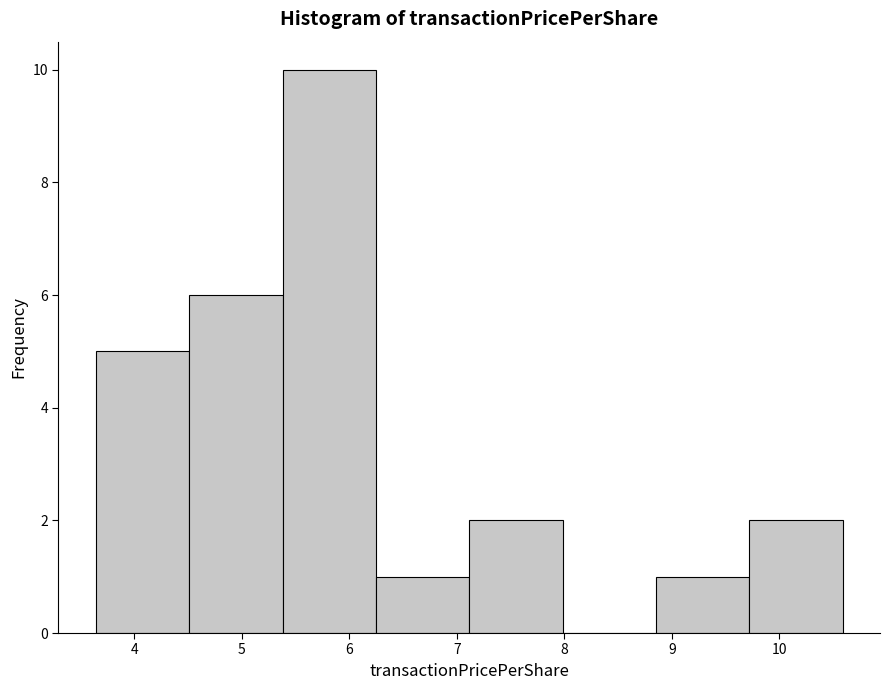

Reading left to right, transcribe this chart: for each bar, give the range it covers on the x-axis and its height. Neither the bar edges nor the heights are printed on the chart, so give them approximately, as read against the axes.

3.6 to 4.5: 5
4.5 to 5.4: 6
5.4 to 6.2: 10
6.2 to 7.1: 1
7.1 to 8.0: 2
8.0 to 8.9: 0
8.9 to 9.7: 1
9.7 to 10.6: 2